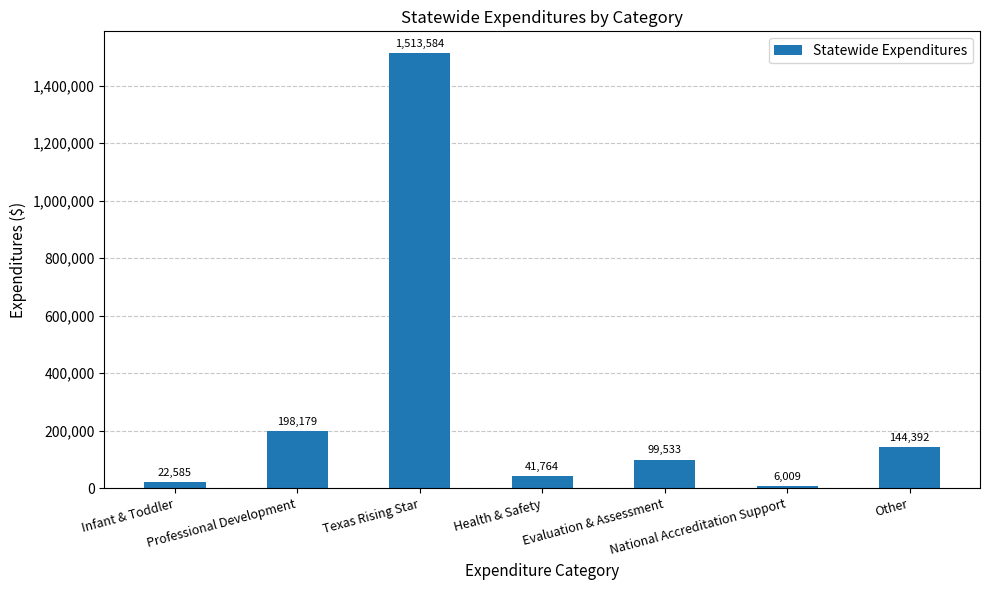

True or false: the data shows 144392 at Other.

True